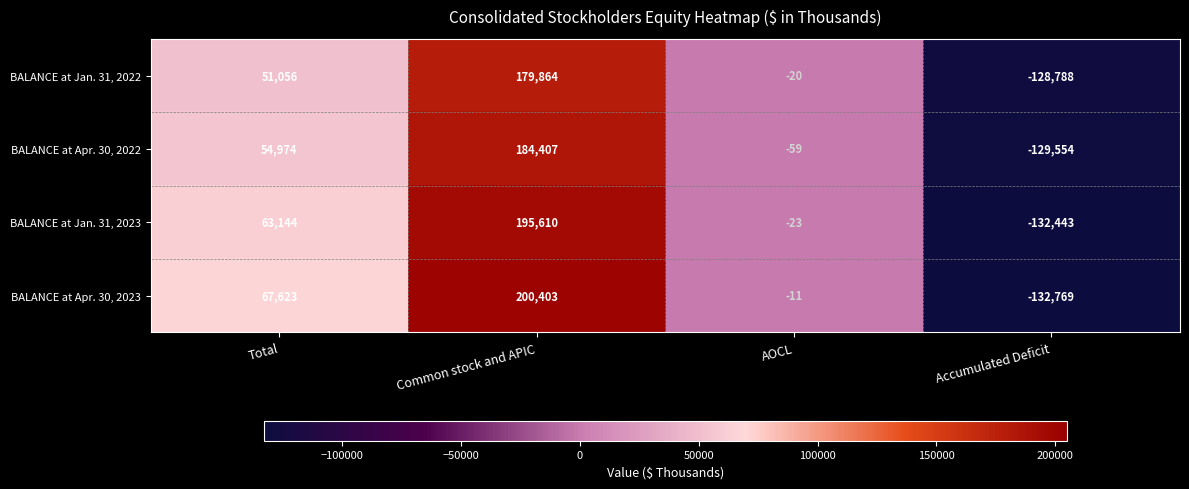

What is the minimum value shown in the chart?

-132769